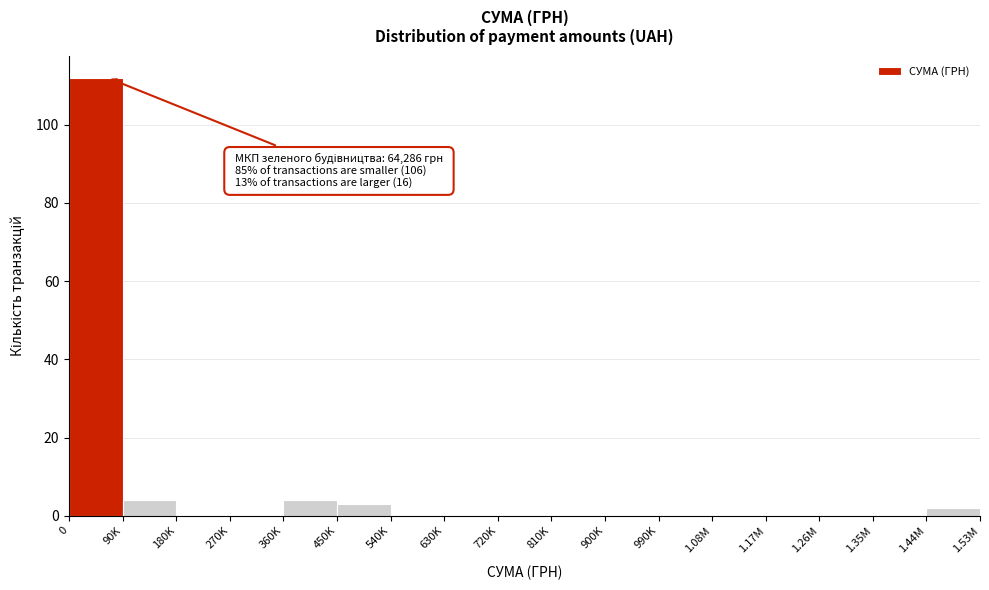

Reading right to left, transcribe all the data shown in this chart.

1.44M=2	1.35M=0	1.26M=0	1.17M=0	1.08M=0	990K=0	900K=0	810K=0	720K=0	630K=0	540K=0	450K=3	360K=4	270K=0	180K=0	90K=4	0=112